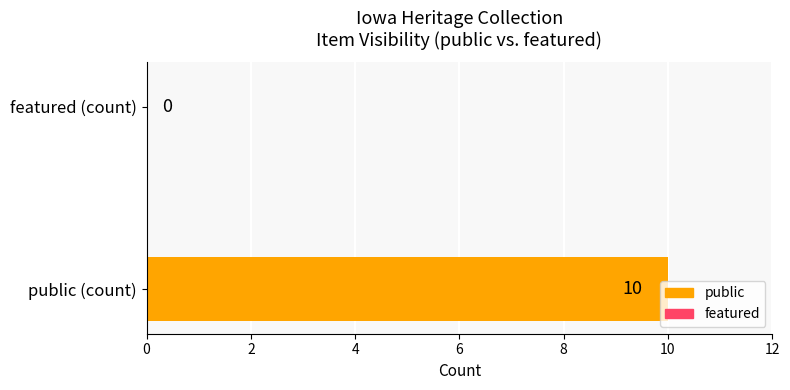

What is the maximum value shown in the chart?

10